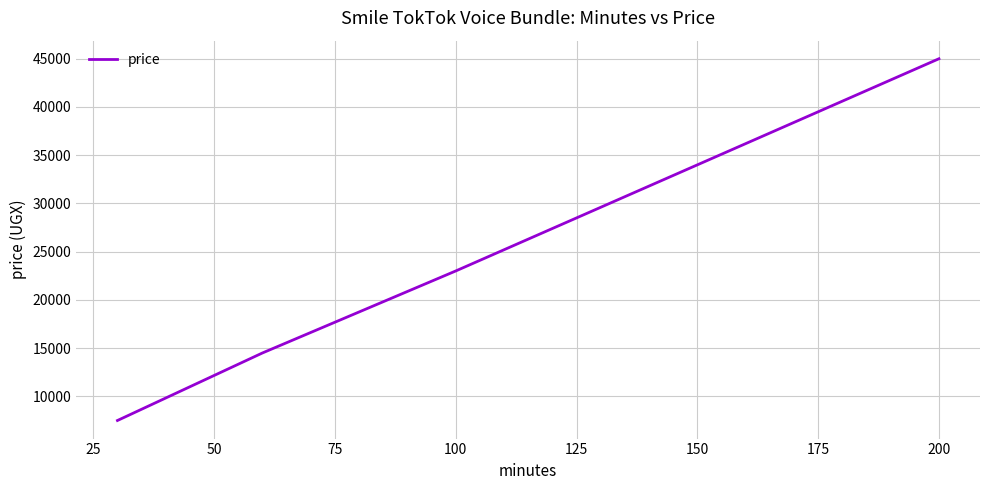

True or false: the data has more than 2 interior local peaks.

False